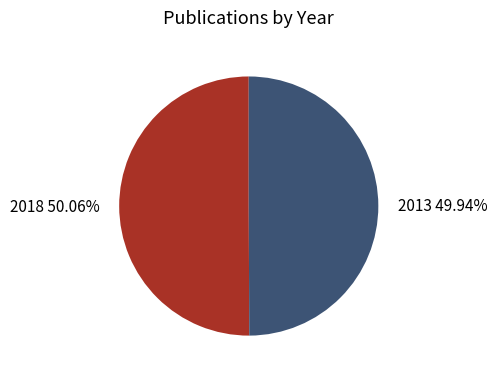

To the nearest percent, what is the average slice percentage?

50%